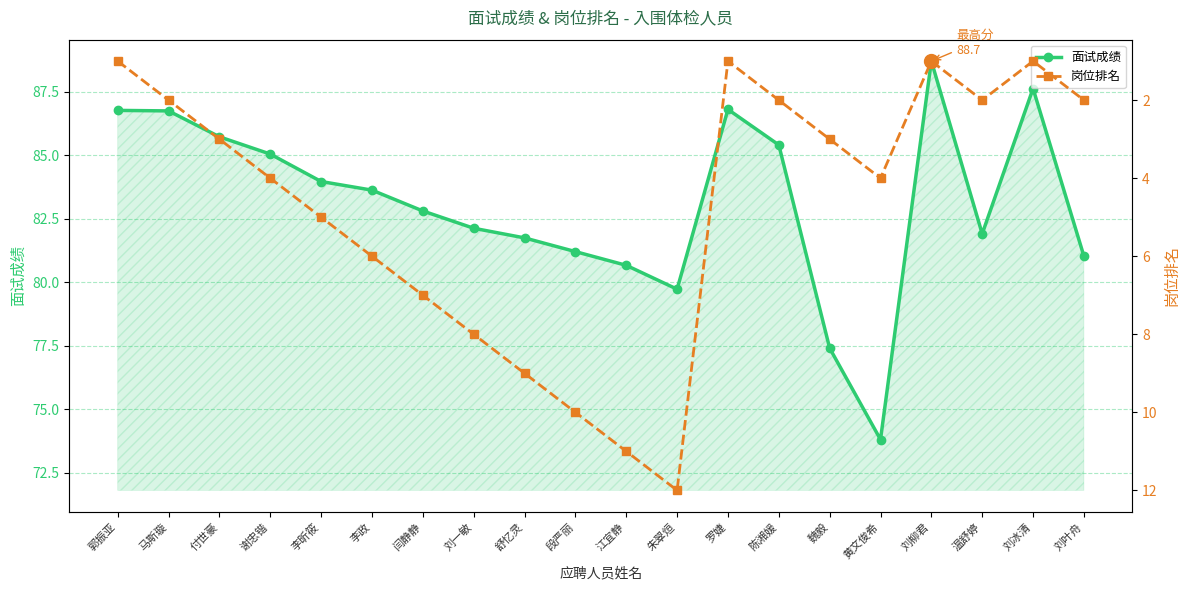

Which series has the largest Y range (max minus min)?

面试成绩